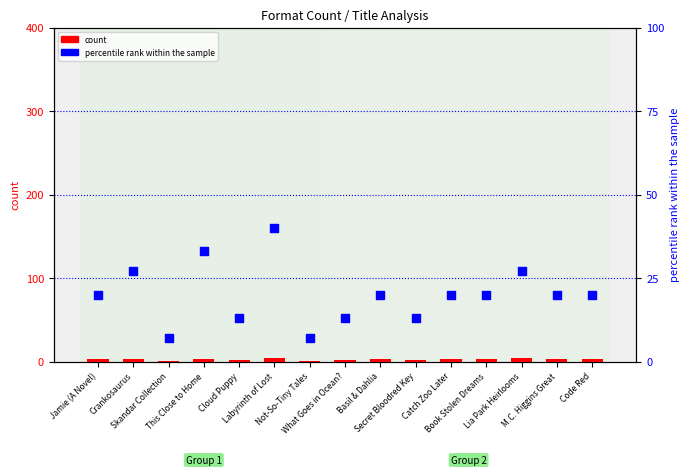

Which series has the largest total across all categories?

percentile rank within the sample